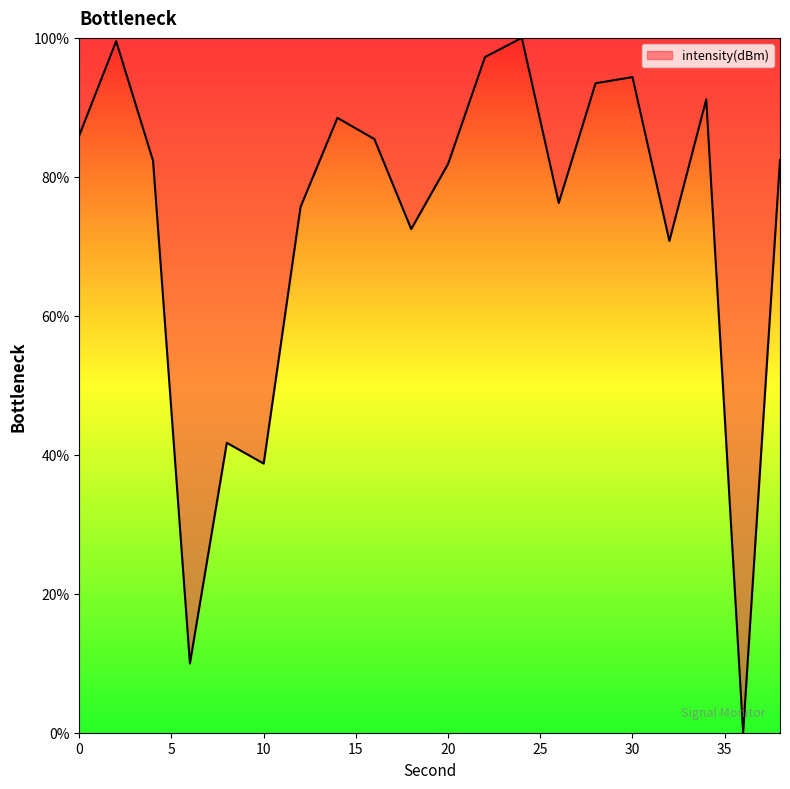

How many values are above zero?

19